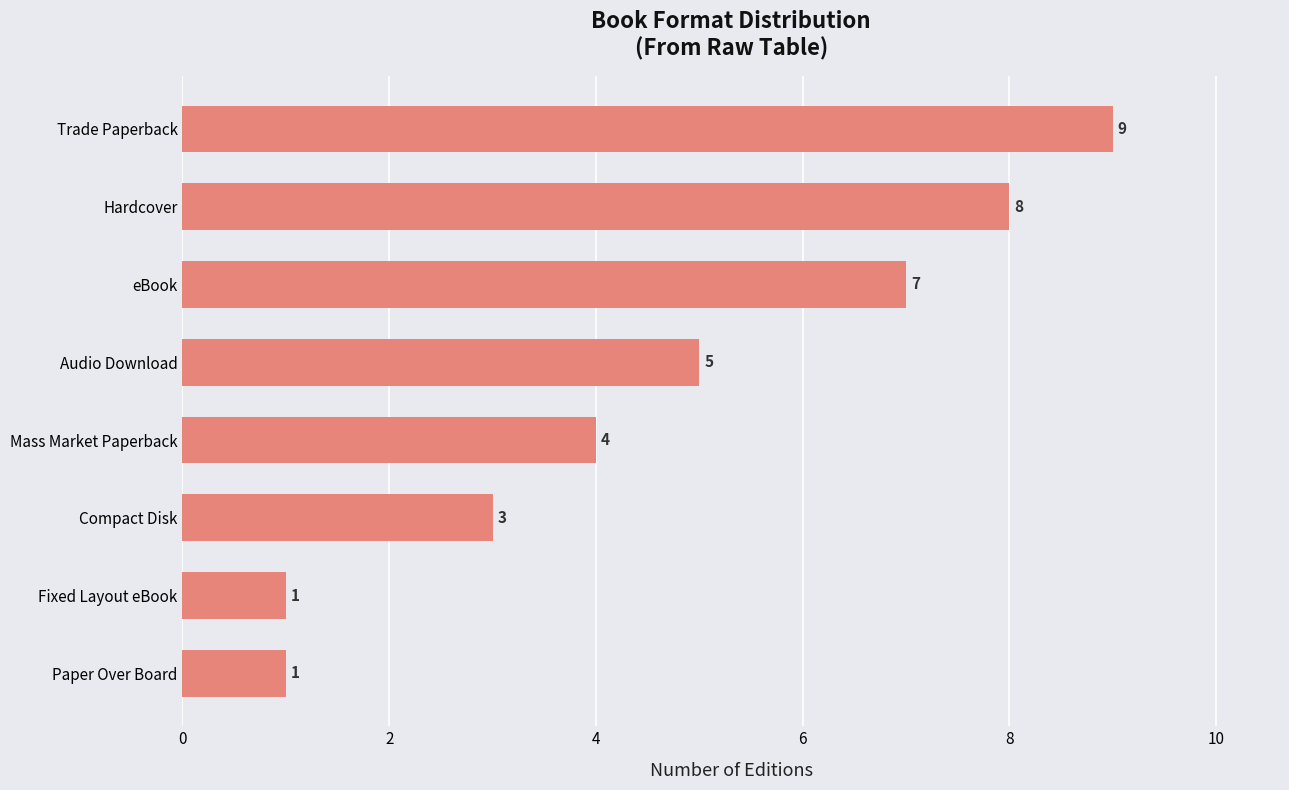

What is the change in value from Hardcover to Trade Paperback?

+1